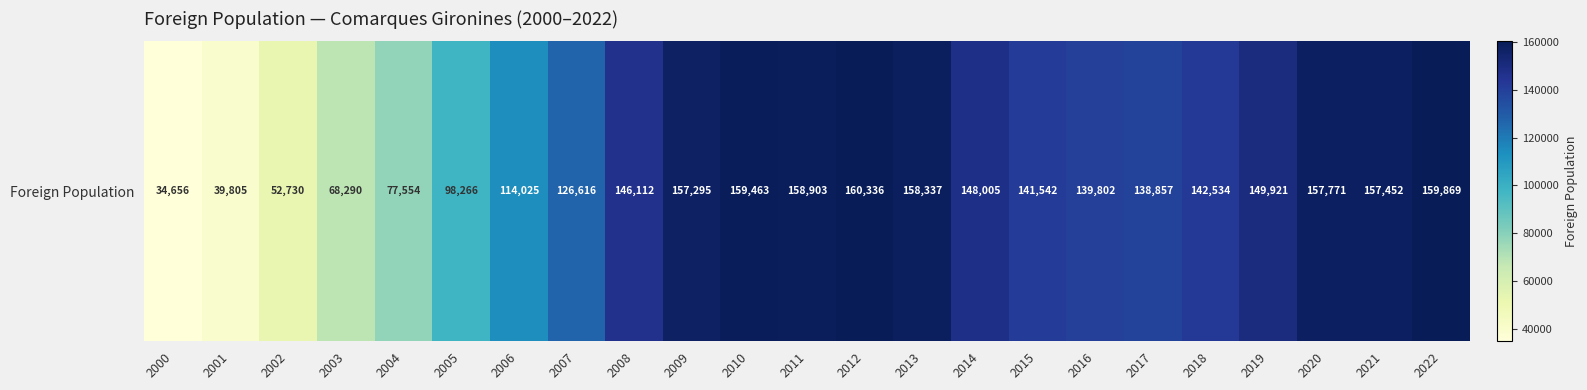

List the labels in order of value, smallest first.

2000, 2001, 2002, 2003, 2004, 2005, 2006, 2007, 2017, 2016, 2015, 2018, 2008, 2014, 2019, 2009, 2021, 2020, 2013, 2011, 2010, 2022, 2012